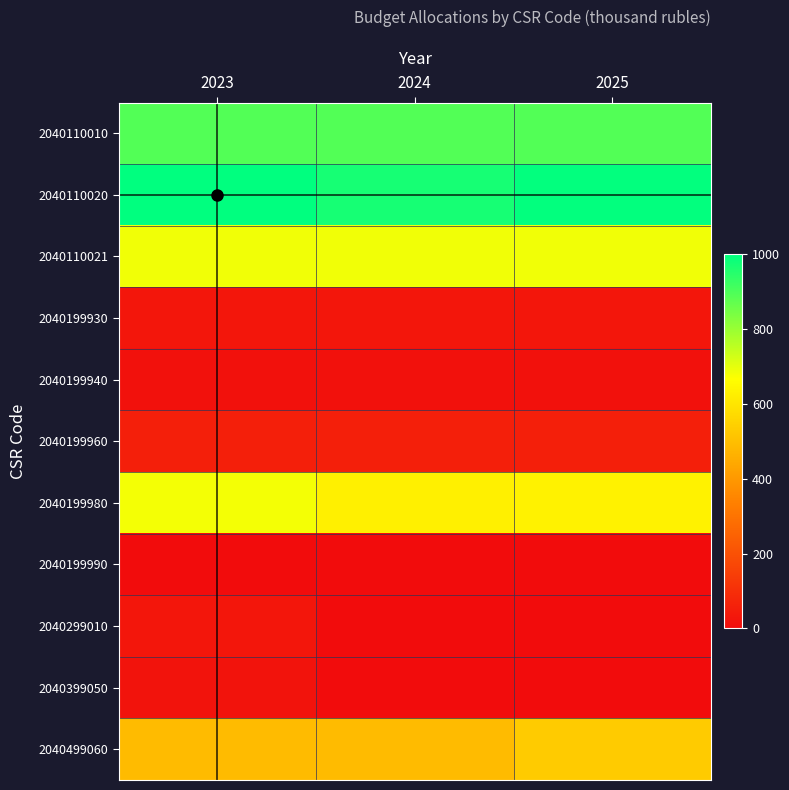

Reading right to left, what are all the values shown in this chart?

2040110010: 2025=891.9	2024=891.9	2023=891.9
2040110020: 2025=996.3	2024=969.7	2023=1000.7
2040110021: 2025=684.5	2024=684.5	2023=684.4
2040199930: 2025=30.9	2024=30.9	2023=30.9
2040199940: 2025=14.4	2024=14.4	2023=14.4
2040199960: 2025=55.6	2024=55.6	2023=55.6
2040199980: 2025=633.3	2024=629.3	2023=680.9
2040199990: 2025=0.5	2024=0.5	2023=0.5
2040299010: 2025=0.0	2024=0.0	2023=30.0
2040399050: 2025=0.0	2024=0.0	2023=20.0
2040499060: 2025=532.3	2024=489.7	2023=490.0